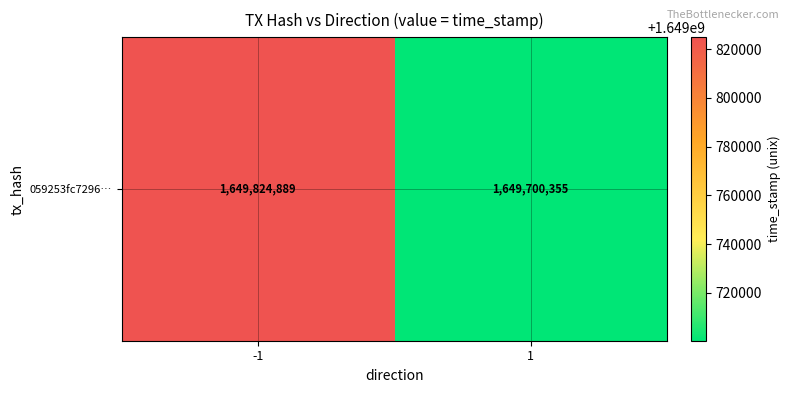

What is the change in value from -1 to 1?

-124534